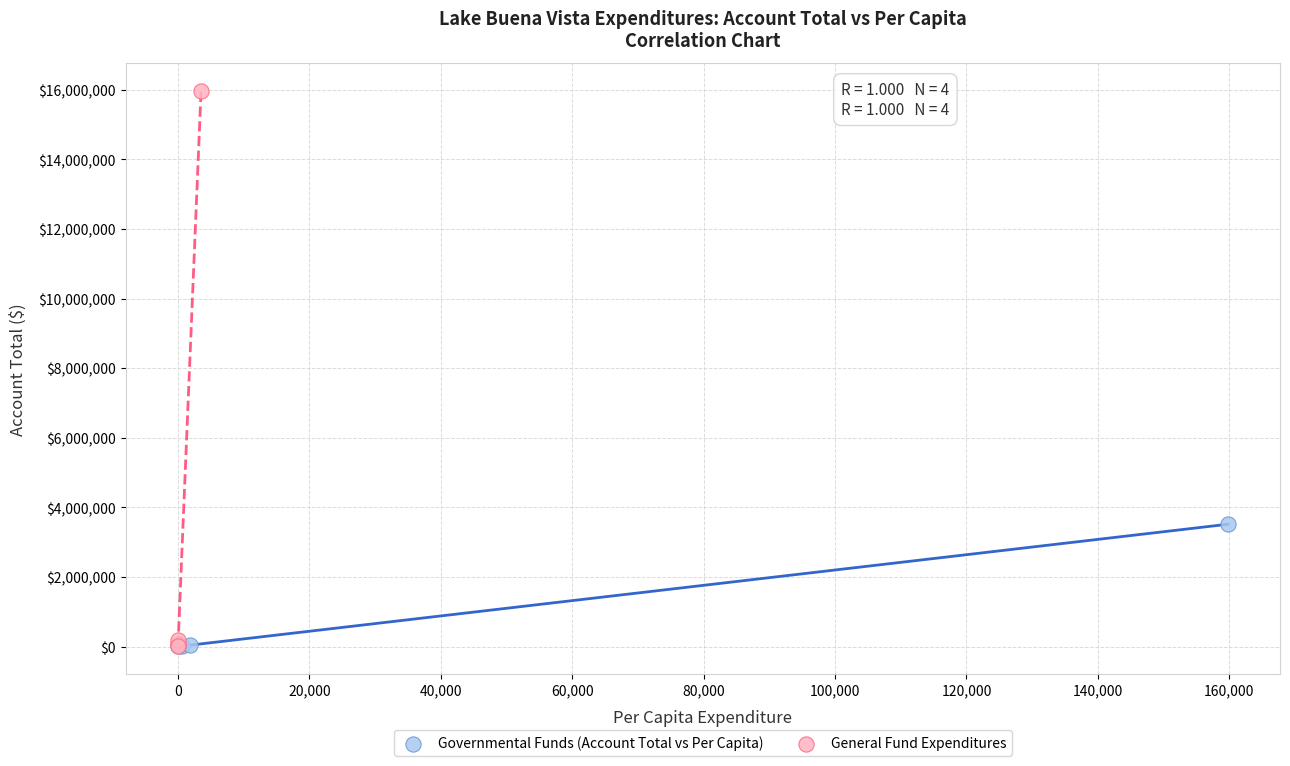

What are all the series names shown in the legend?

Governmental Funds (Account Total vs Per Capita), General Fund Expenditures